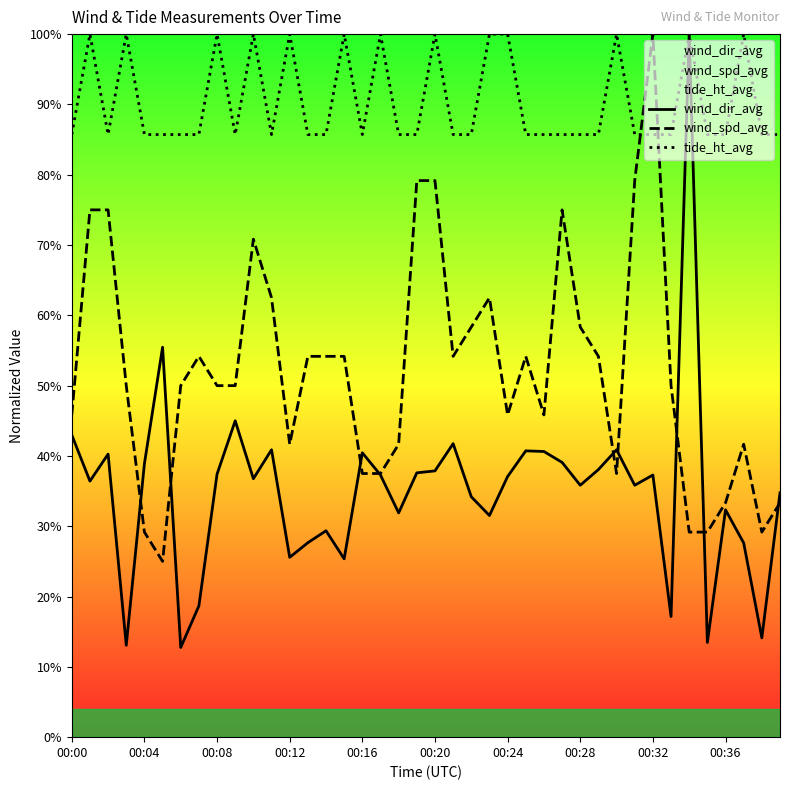

How many interior local peaks does the wind_dir_avg series have?

12